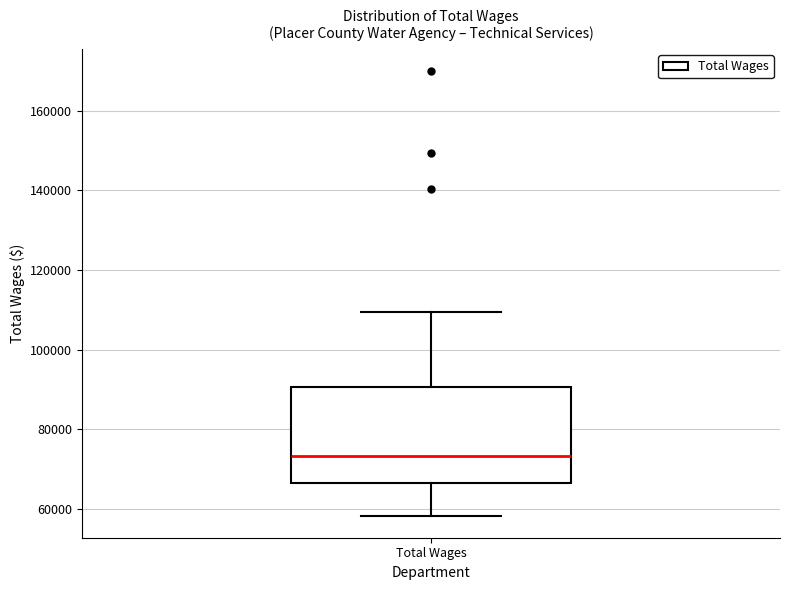

Where is the lower edge of the box for Total Wages on the y-axis? The values are not printed on the chart, so give them approximately, as read against the axis.

66000